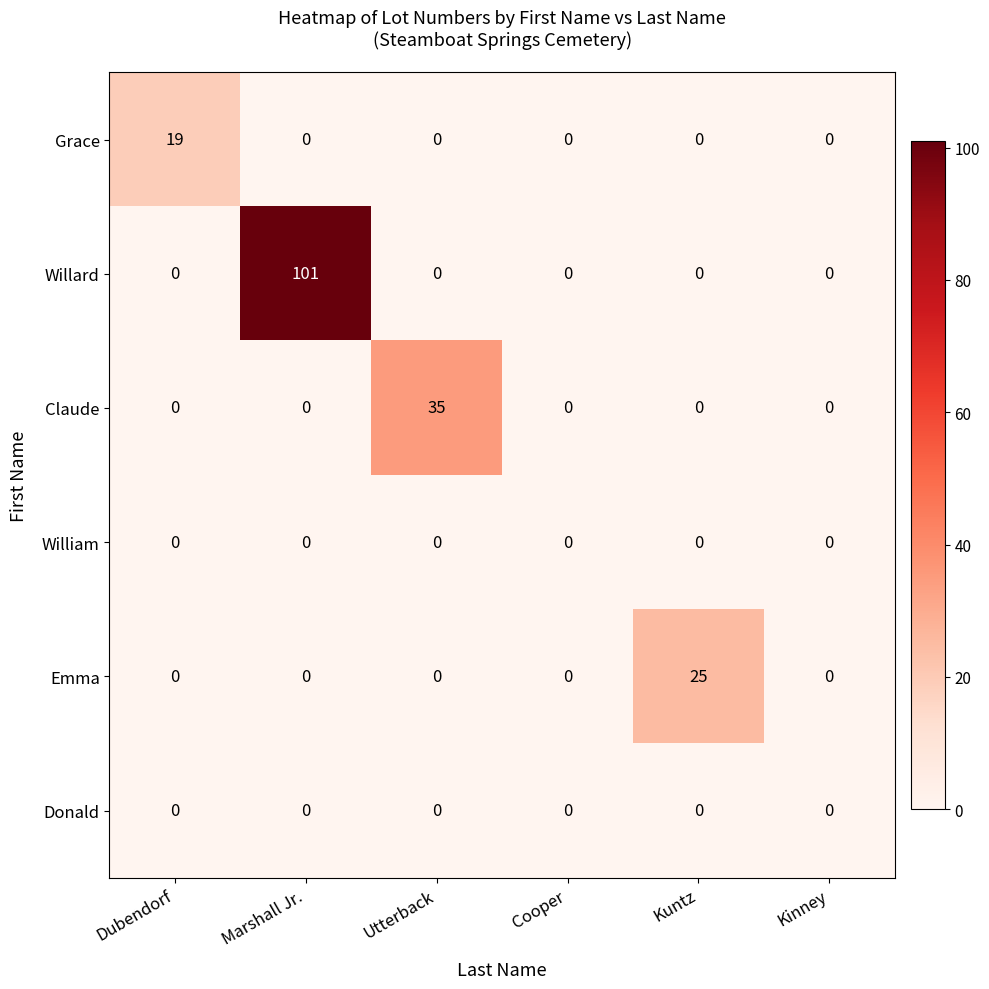

True or false: Claude has a value of 35 at Utterback.

True